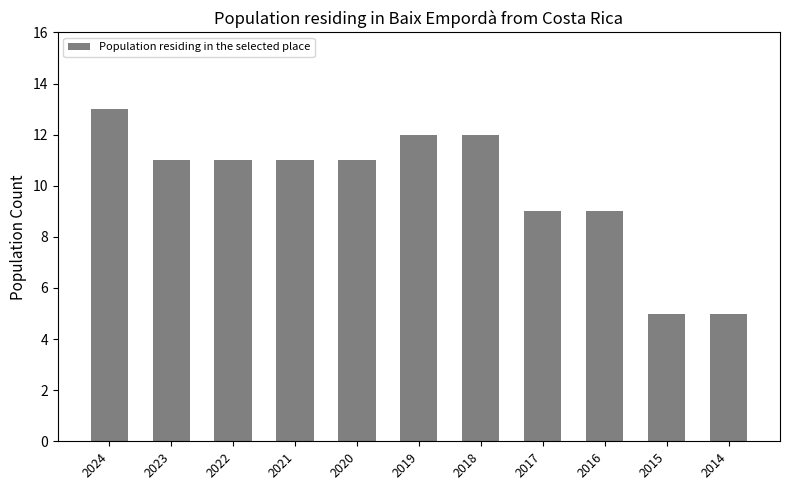

Does the chart contain any negative values?

No